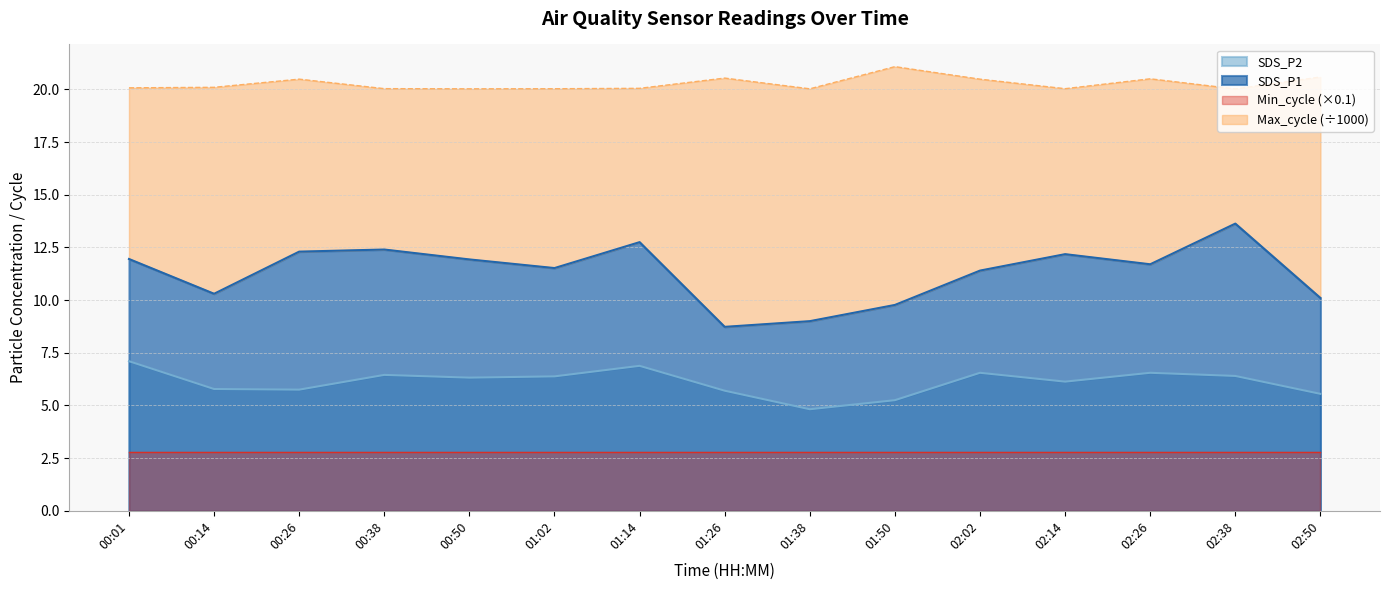

Does the chart have visible grid lines?

Yes